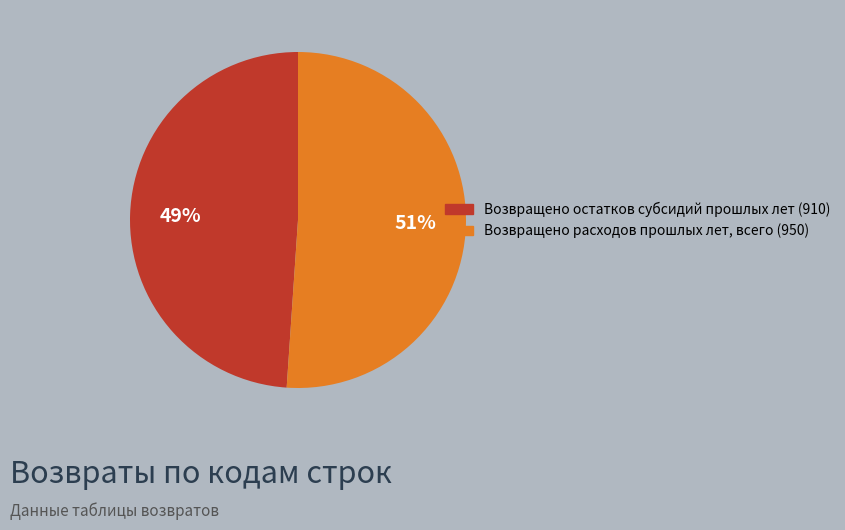

What percentage is the Возвращено расходов прошлых лет, всего (950) slice, to the nearest percent?

51%